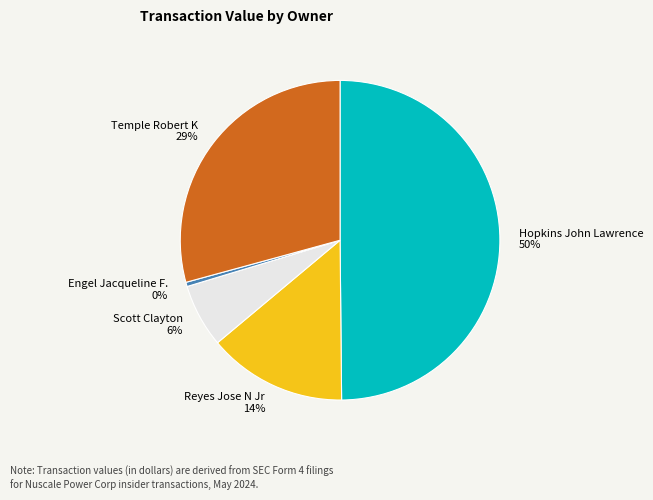

To the nearest percent, what is the difference between the Engel Jacqueline F. and Scott Clayton slice percentages?

6%